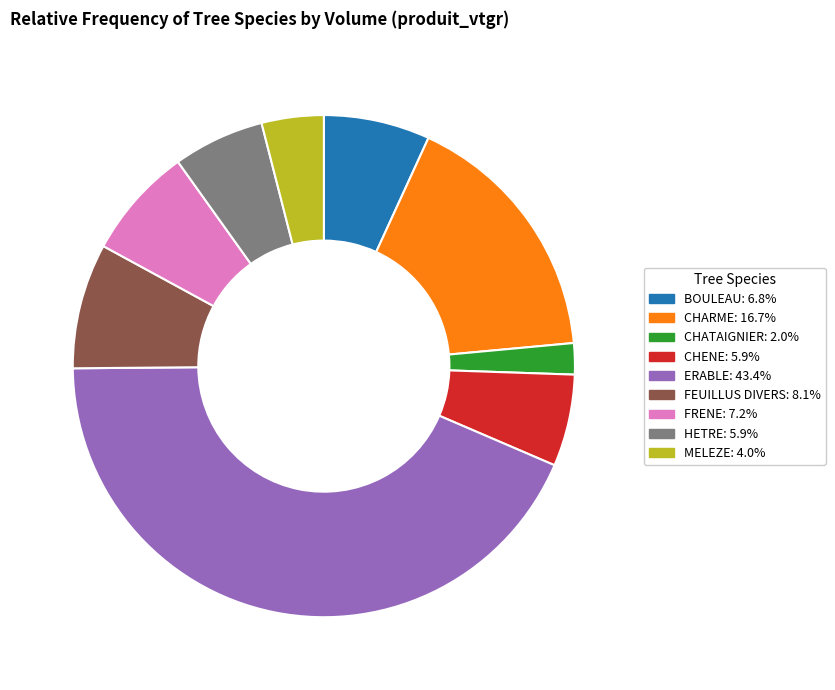

Which category has the biggest portion of the pie?

ERABLE